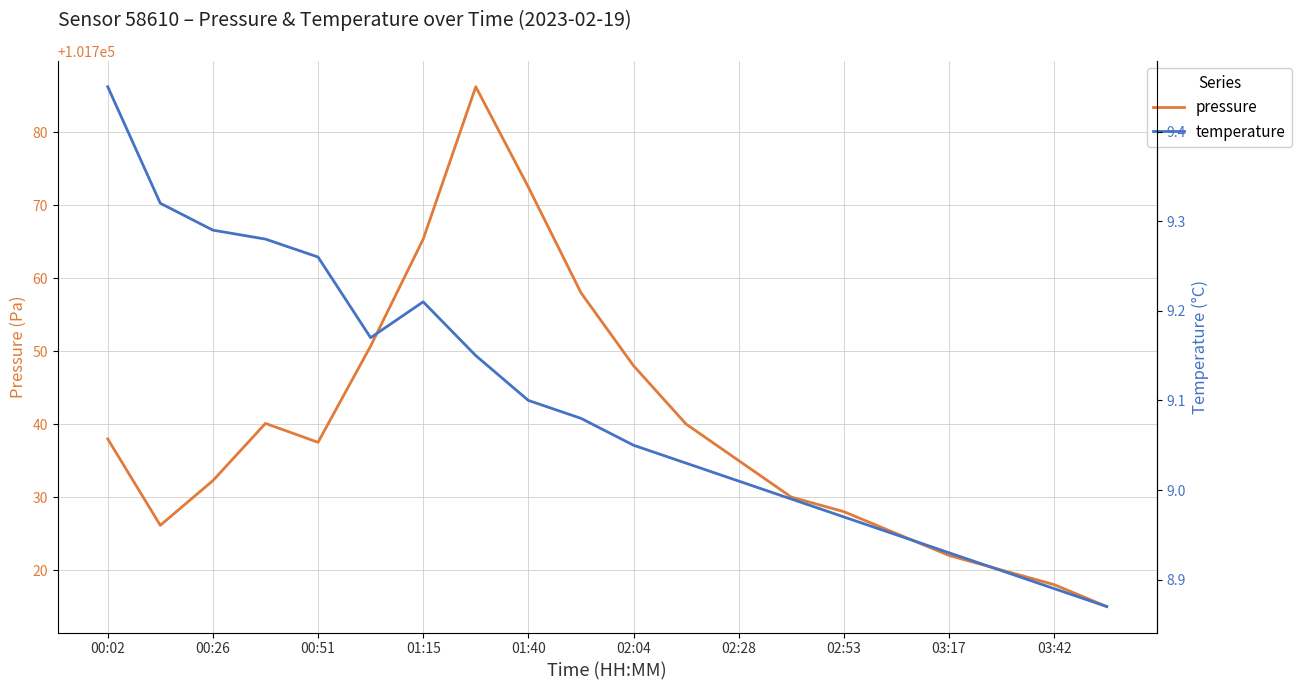

What is the difference between the highest and lowest values at 19?

101706.1